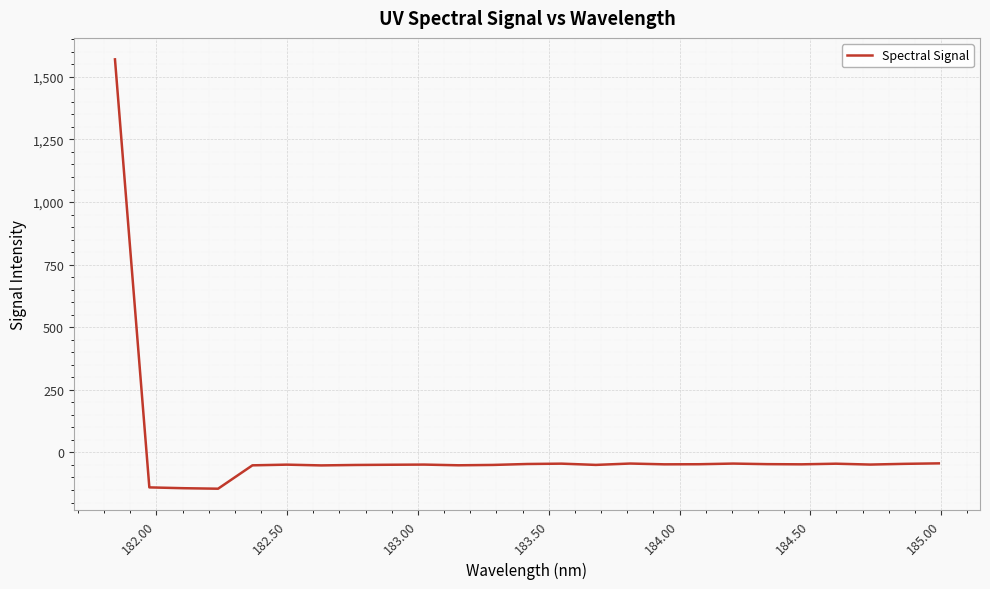

What is the difference between the maximum and minimum values?

1714.7